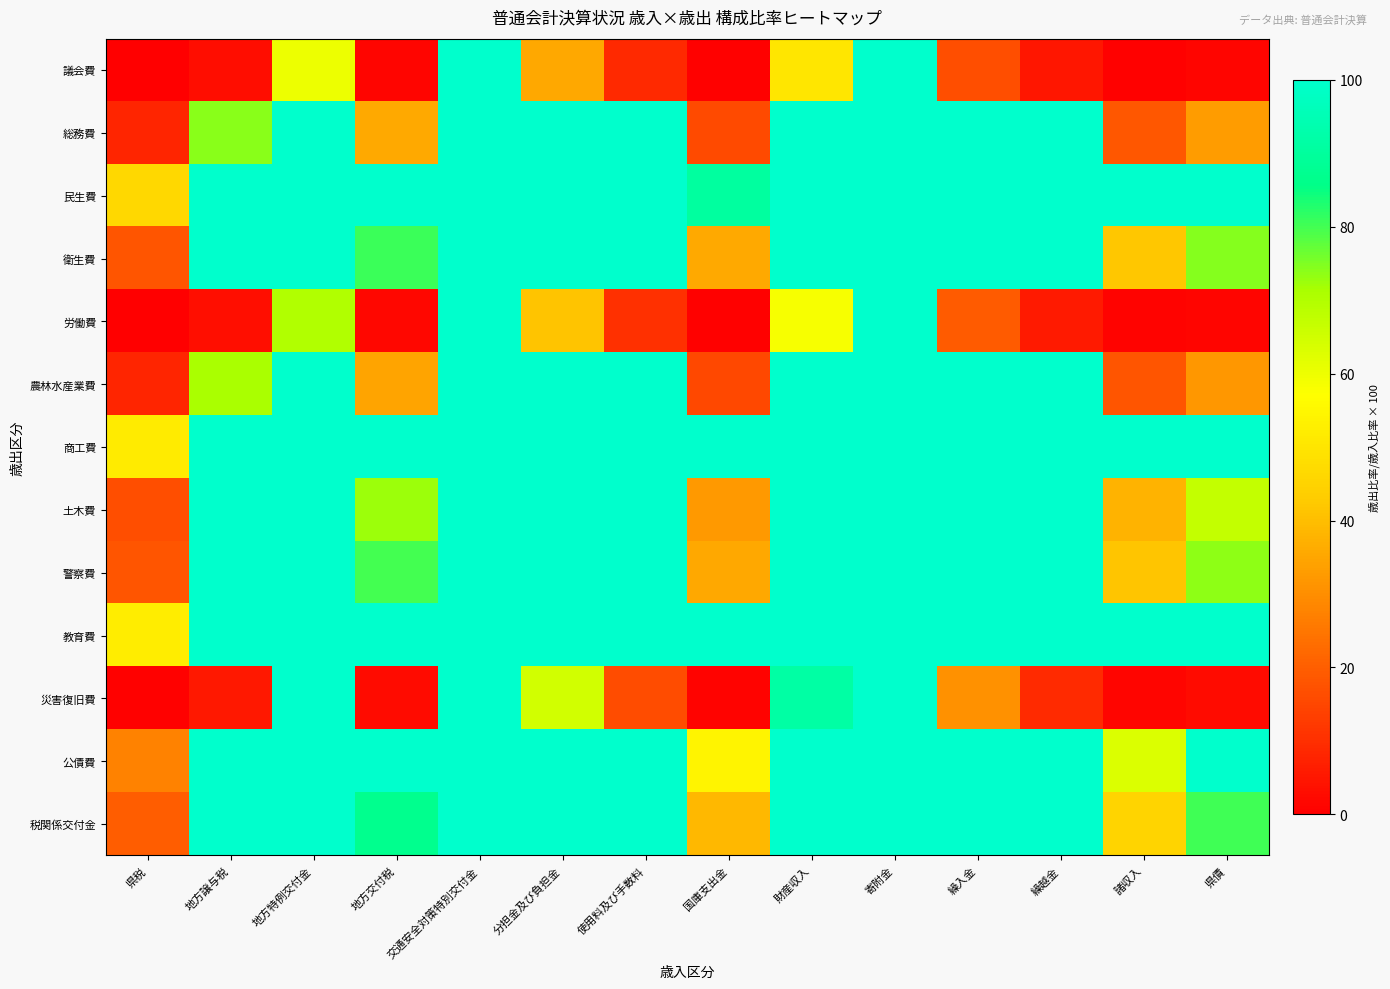

Which series changed the most between 地方特例交付金 and 県債?

災害復旧費